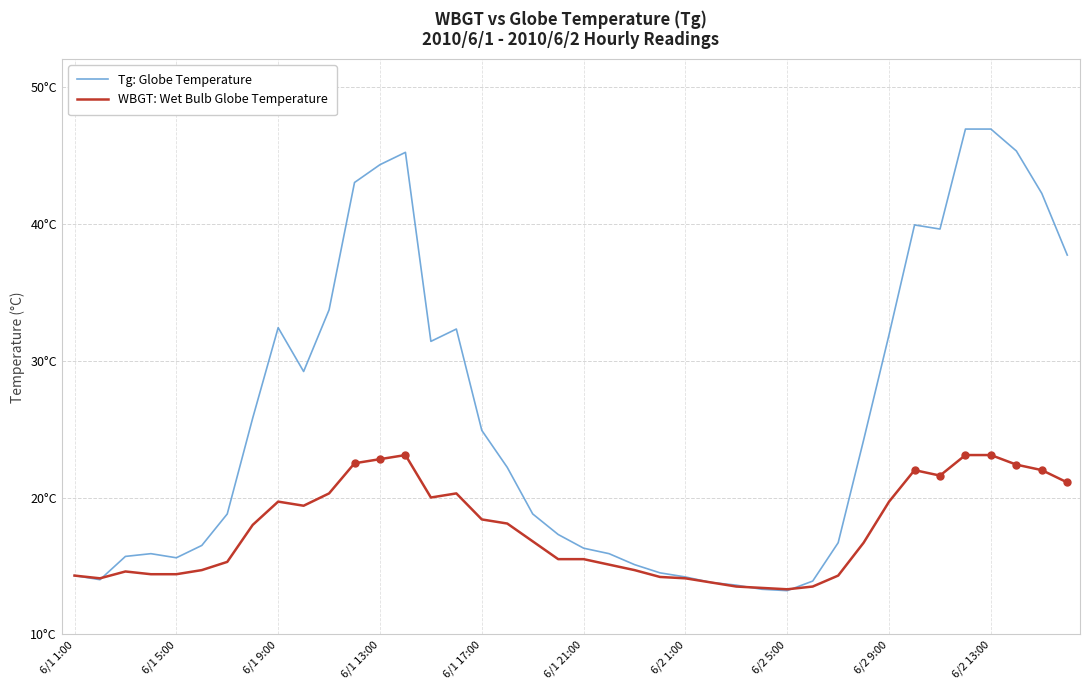

Does the chart display data point markers on the line(s)?

No